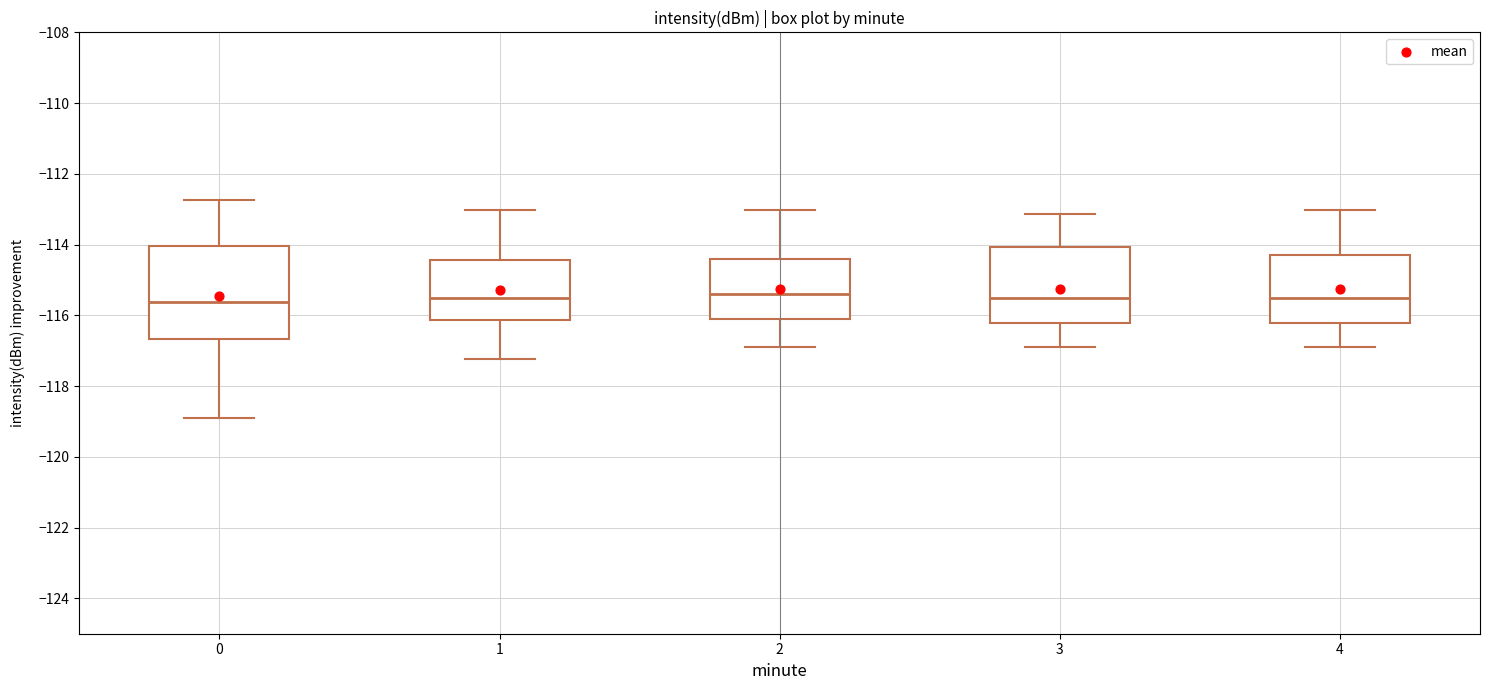

Reading left to right, read every box against the y-axis: the position of its median line, the range the box covers, and the ends of its whiskers. The values are not printed on the chart, so give them approximately, as read against the axis.

0: median -115.6, box -116.6 to -114.0, whiskers -119.0 to -112.8
1: median -115.6, box -116.2 to -114.4, whiskers -117.2 to -113.0
2: median -115.4, box -116.0 to -114.4, whiskers -117.0 to -113.0
3: median -115.6, box -116.2 to -114.0, whiskers -117.0 to -113.2
4: median -115.6, box -116.2 to -114.2, whiskers -117.0 to -113.0